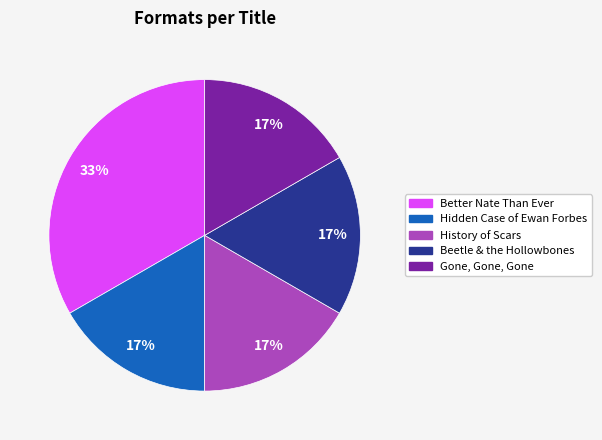

Approximately how many times larger is the value at Beetle & the Hollowbones compared to Hidden Case of Ewan Forbes?

1.0